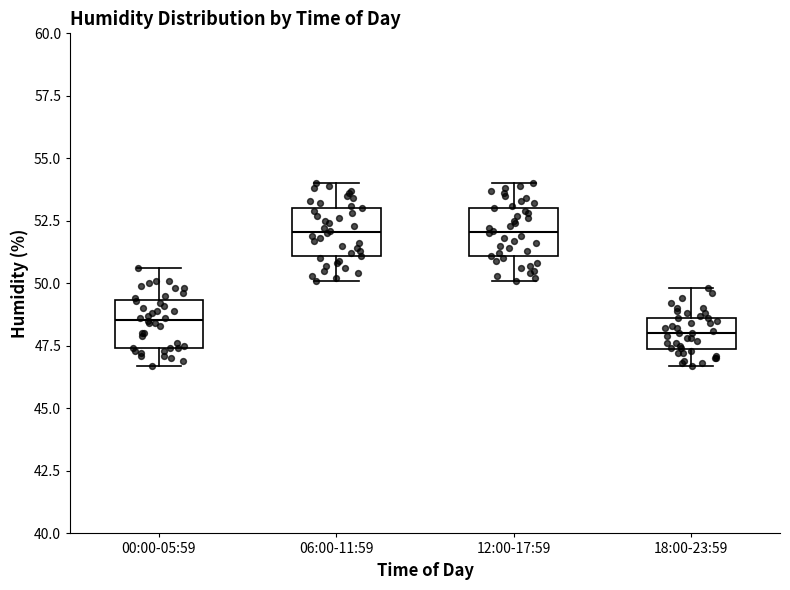

Which box's median line is the lowest?

18:00-23:59